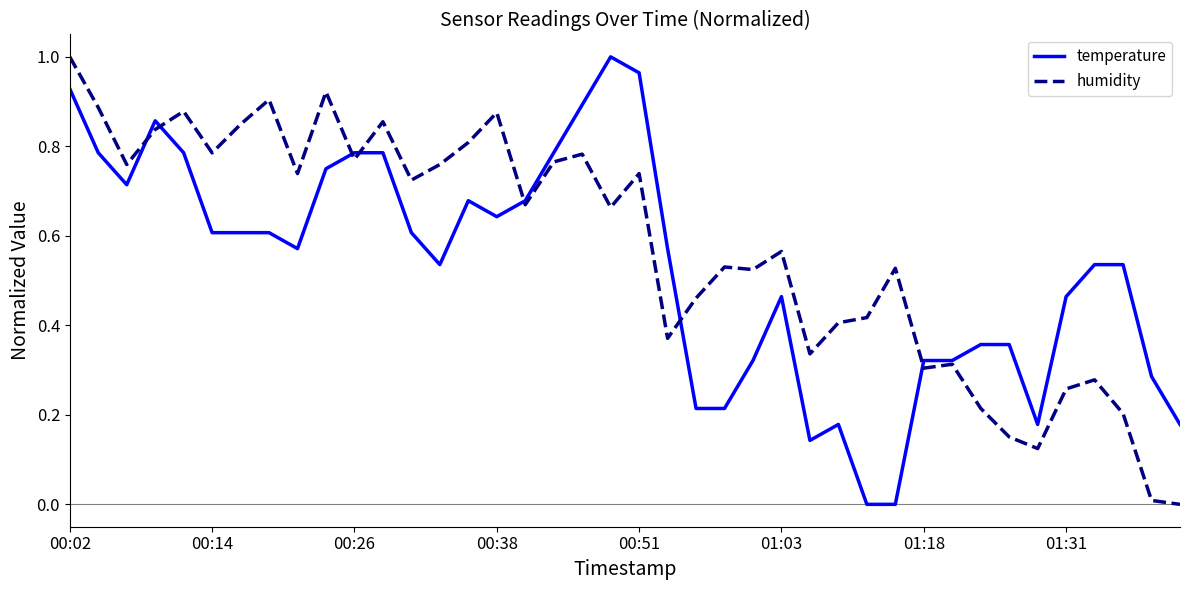

How many lines are shown in the chart?

2